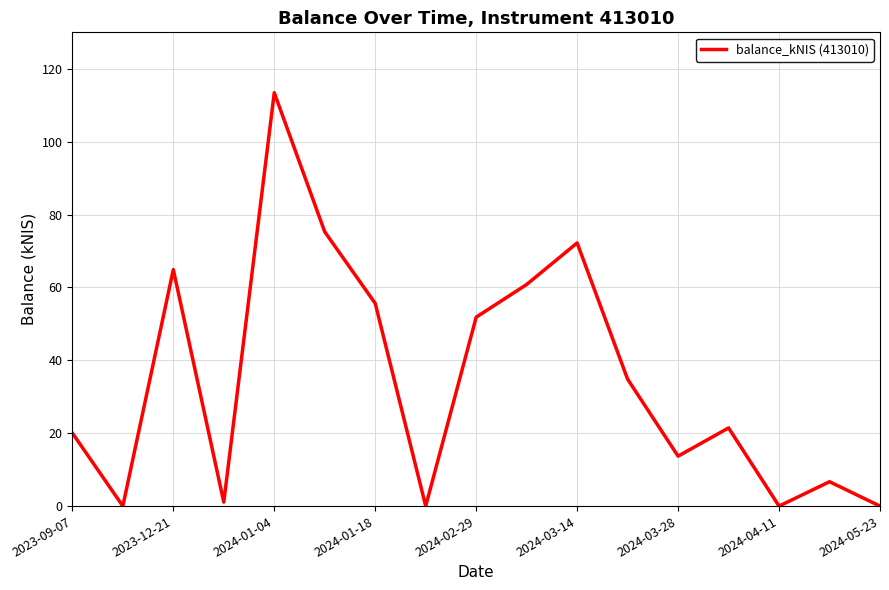

What is the difference between the maximum and minimum values?

113.4